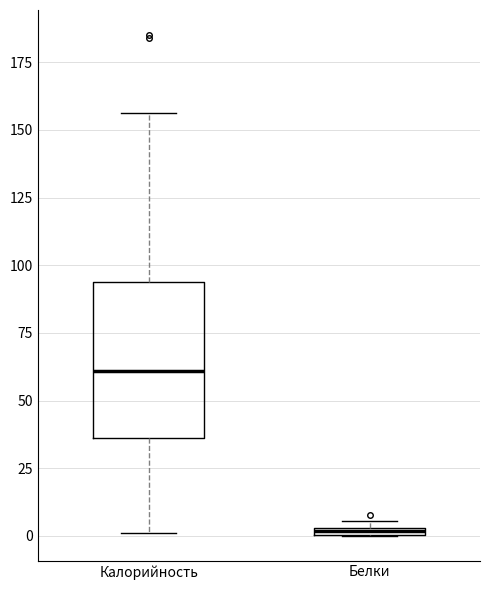

Where is the upper edge of the box for Белки on the y-axis? The values are not printed on the chart, so give them approximately, as read against the axis.

5